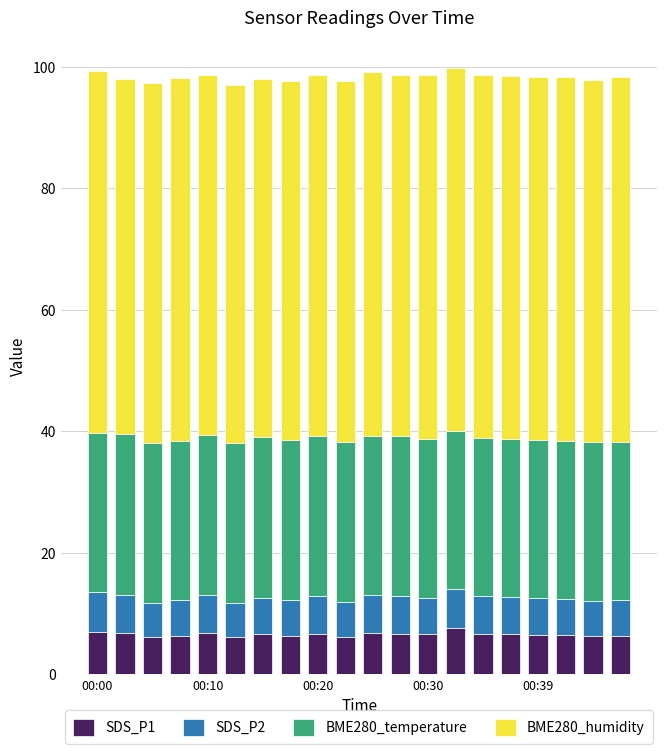

What is the lowest value of the SDS_P1 series?

6.1